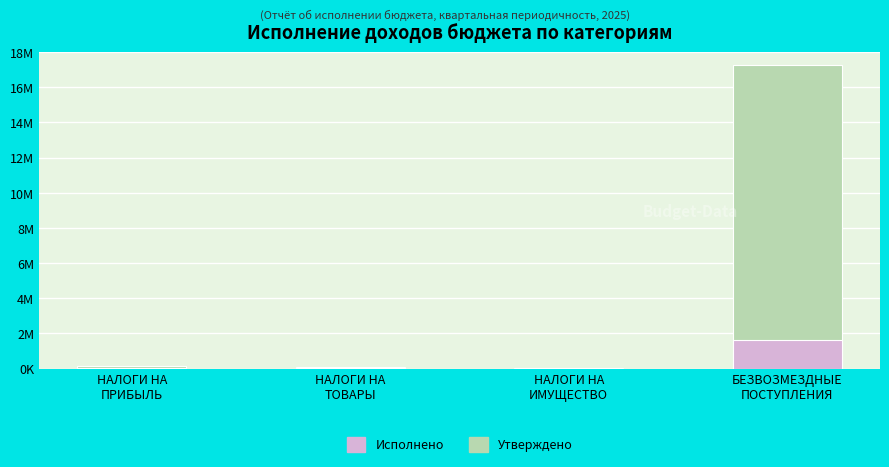

Reading left to right, extract all data points from this chart.

Утверждено: 118530.0	101600.0	19944.0	17261162.9
Исполнено: 32945.2	25834.6	122.0	1642700.0